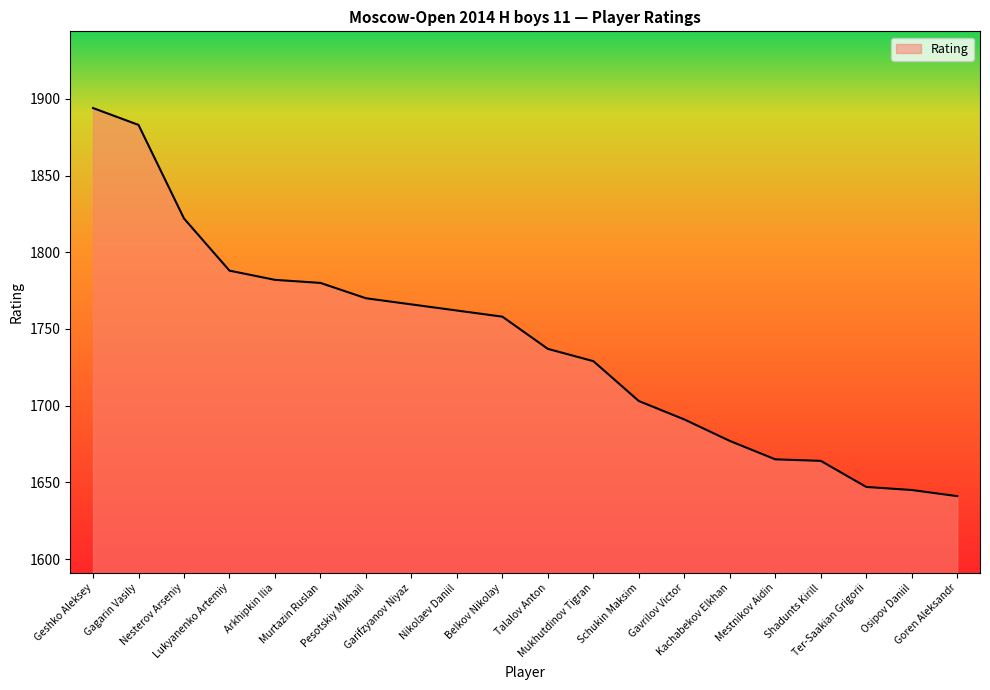

True or false: the data shows 1822 at Nesterov Arseniy.

True